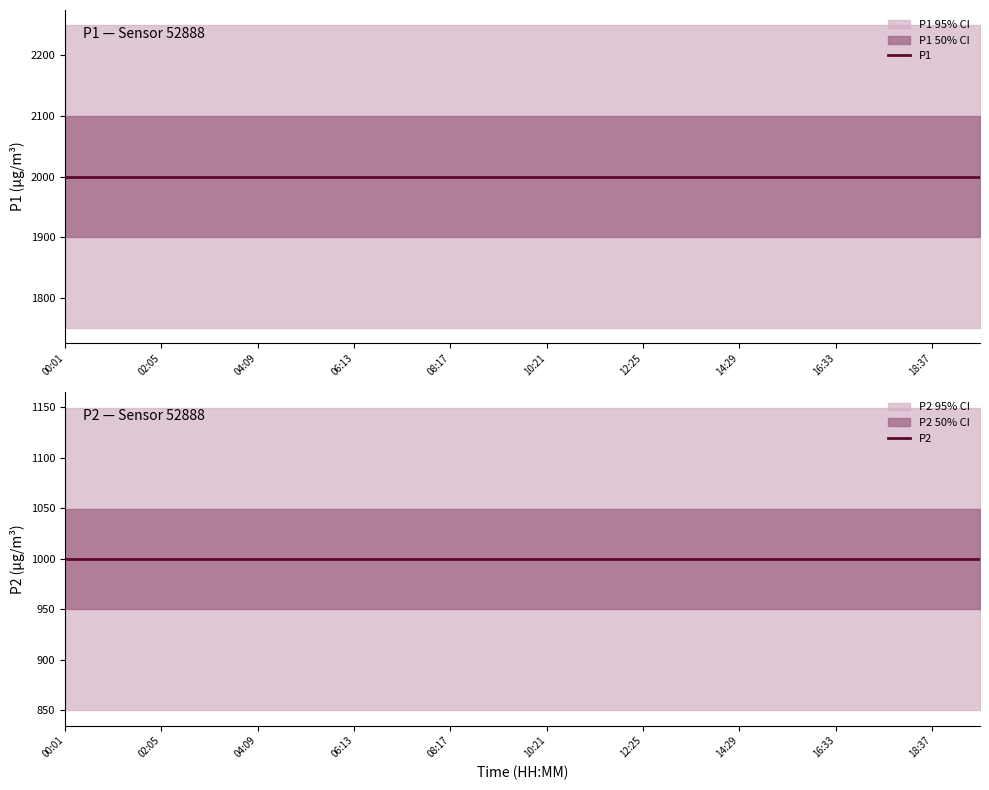

Rank the series by their maximum value, from lowest to highest.

P2, P1